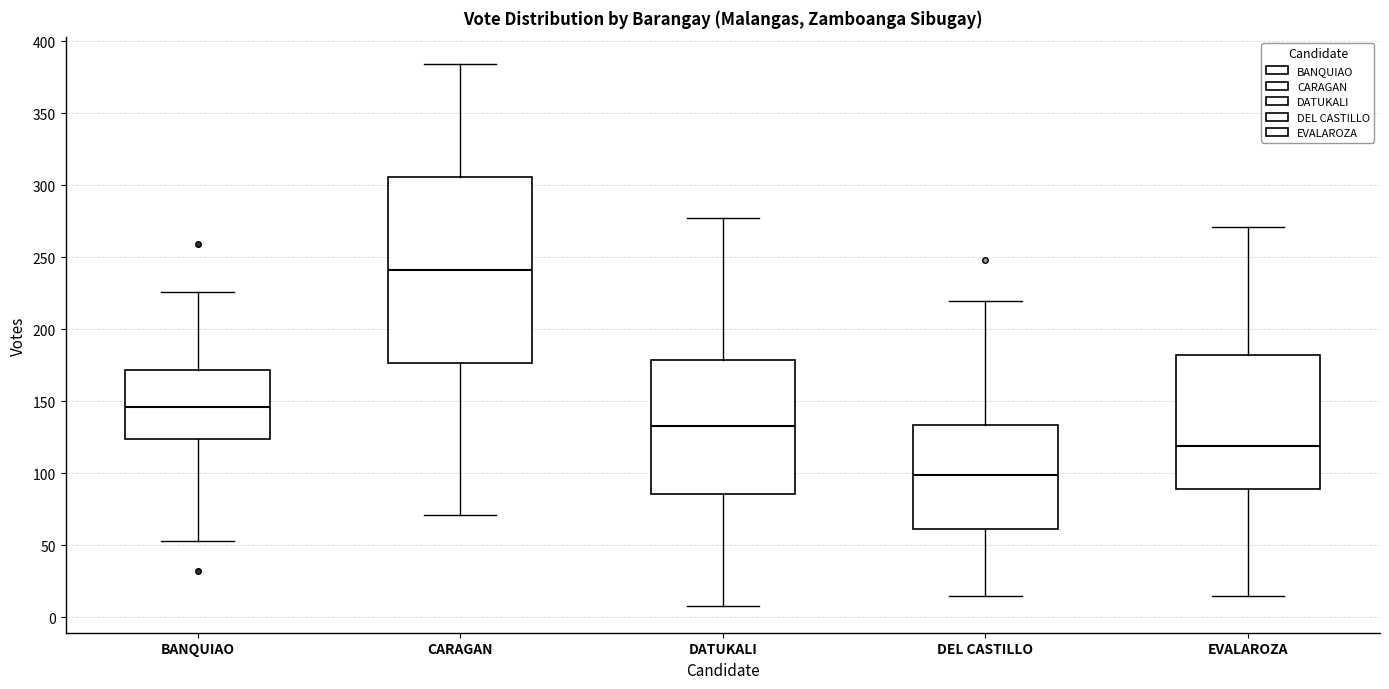

Which box is the tallest, from its lower edge to its upper edge?

CARAGAN